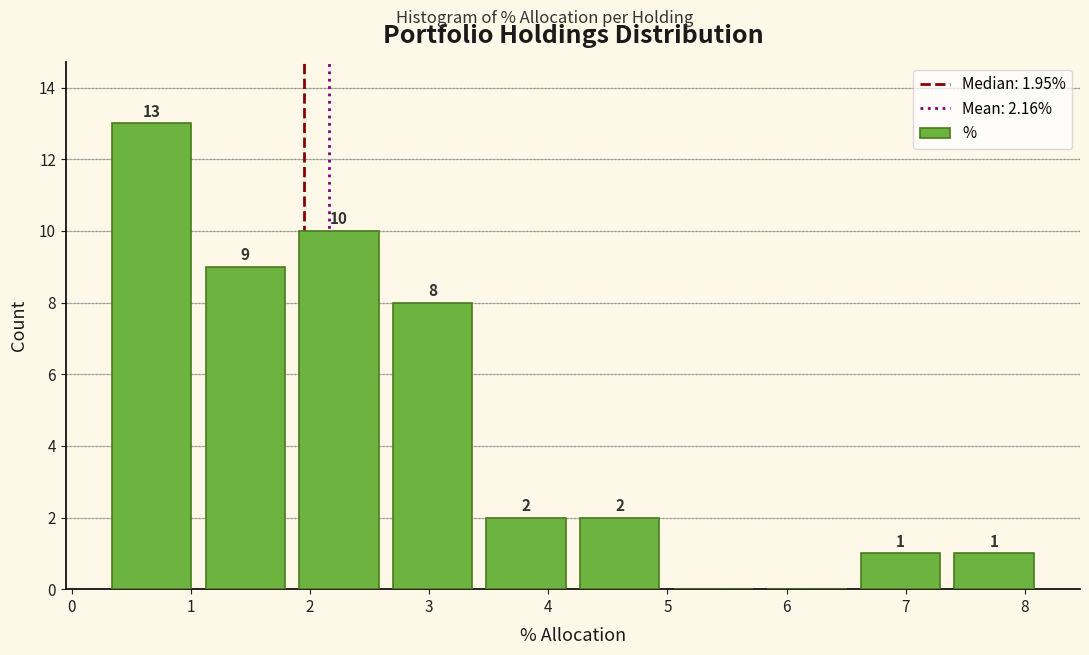

Which range on the x-axis has the tallest bar?

0.3 to 1.1